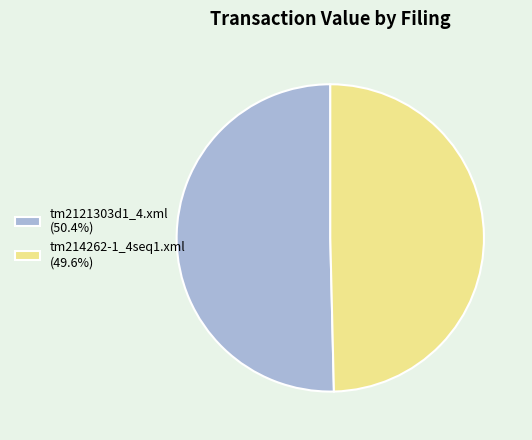

Is it true that tm2121303d1_4.xml is 39% of the pie?

False